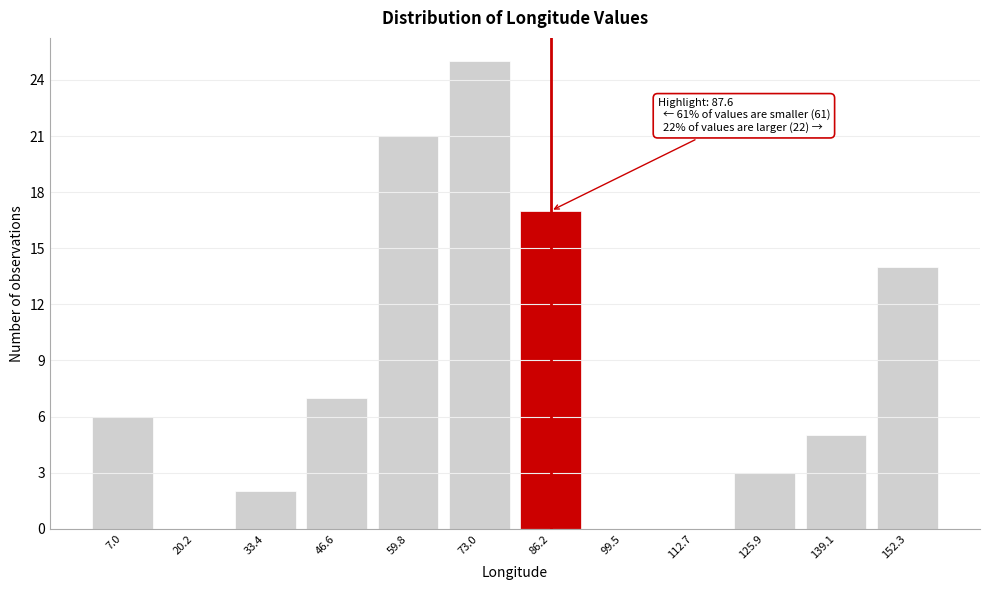

Reading right to left, what are all the values shown in this chart?

152.3=14	139.1=5	125.9=3	112.7=0	99.5=0	86.2=17	73.0=25	59.8=21	46.6=7	33.4=2	20.2=0	7.0=6